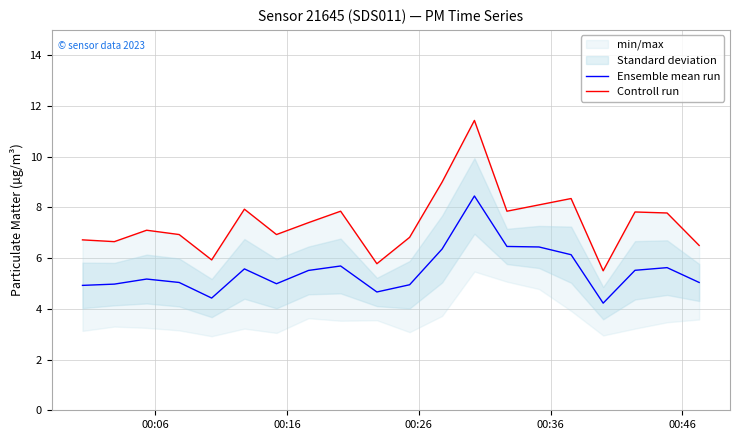

What is the lowest value of the Ensemble mean run series?

4.2